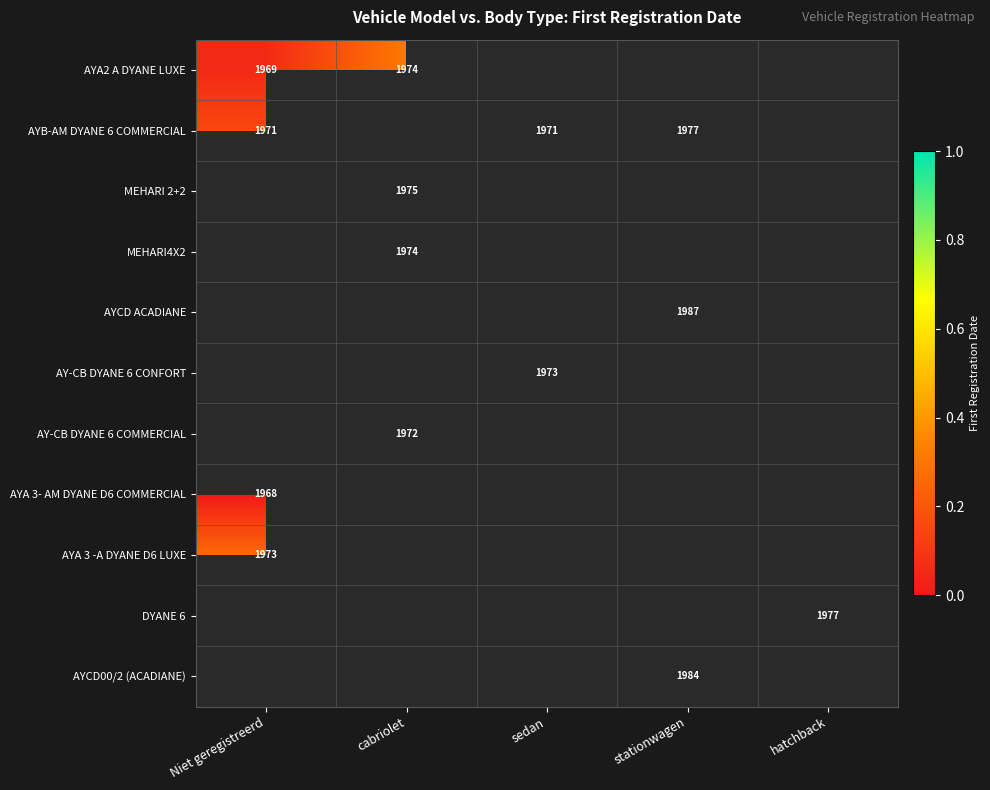

Which label corresponds to the smallest value in the chart?

Niet geregistreerd